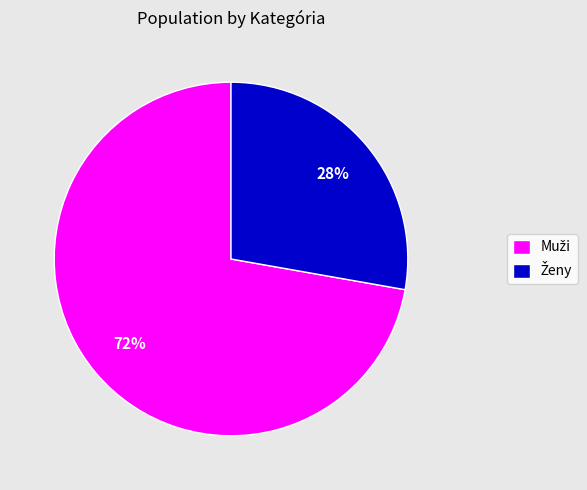

How many slices are in this pie chart?

2